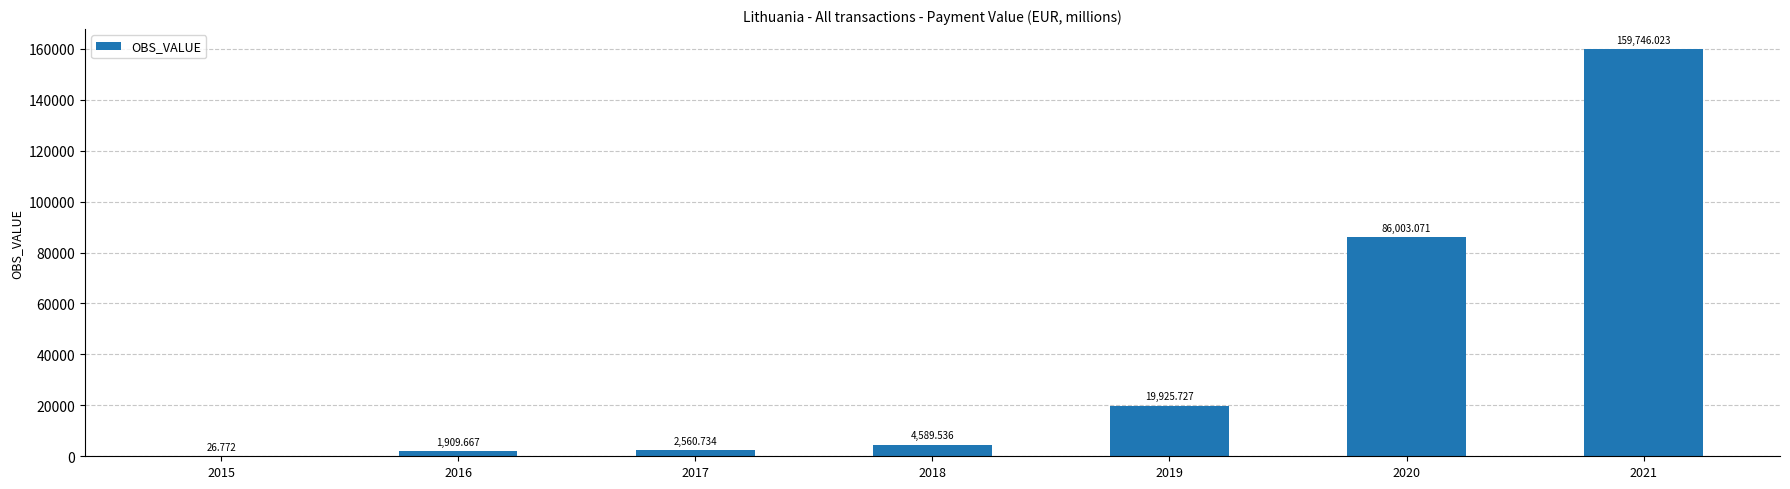

At which category does the chart reach its peak across all series?

2021